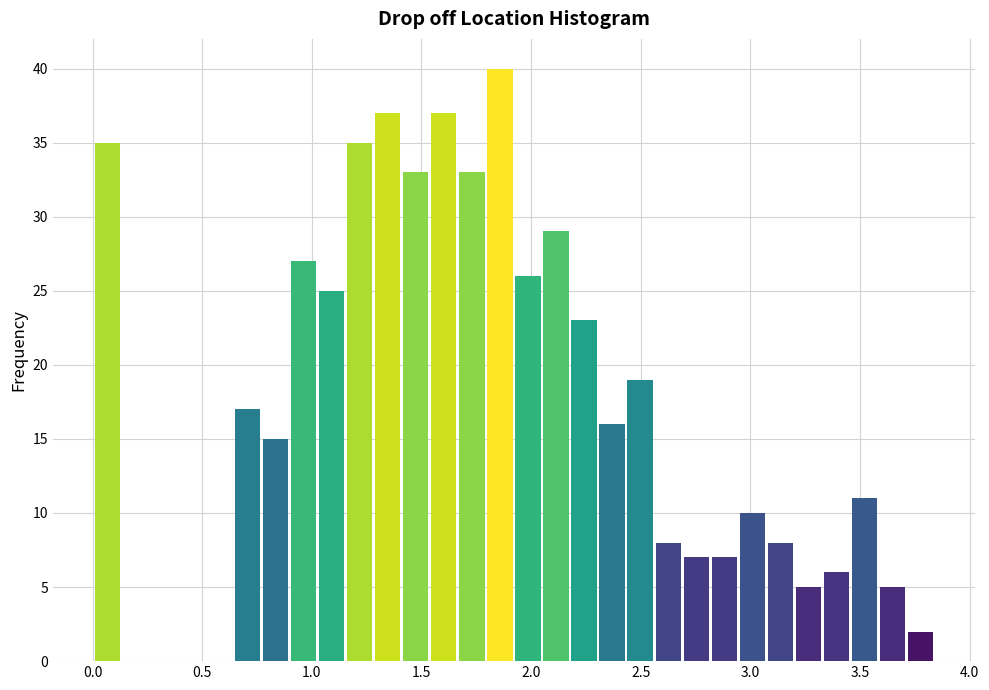

Around what value on the x-axis is the tallest bar? Give the approximate position of its centre, as read against the axis.

1.85